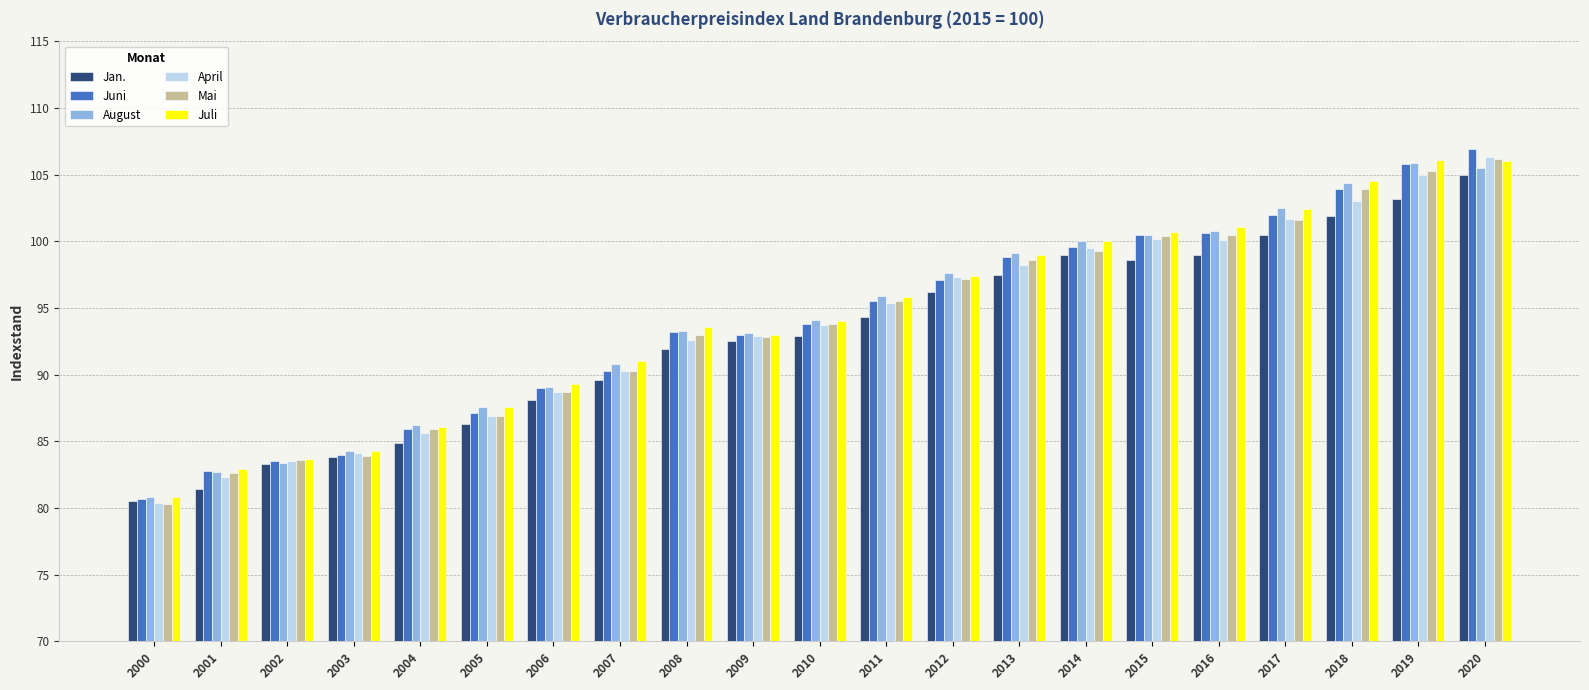

What is the difference between the highest and lowest values at 2010?

1.2